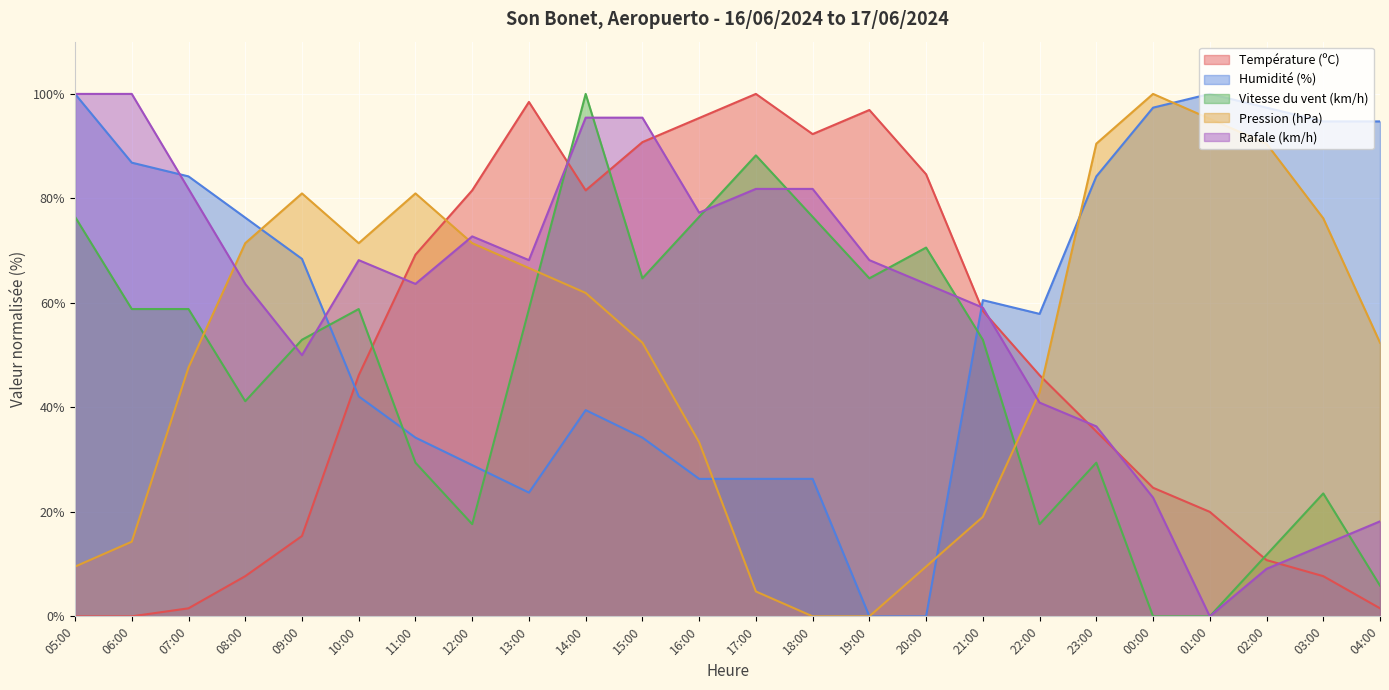

True or false: Vitesse du vent (km/h) has more than 2 points higher than both neighbors.

True